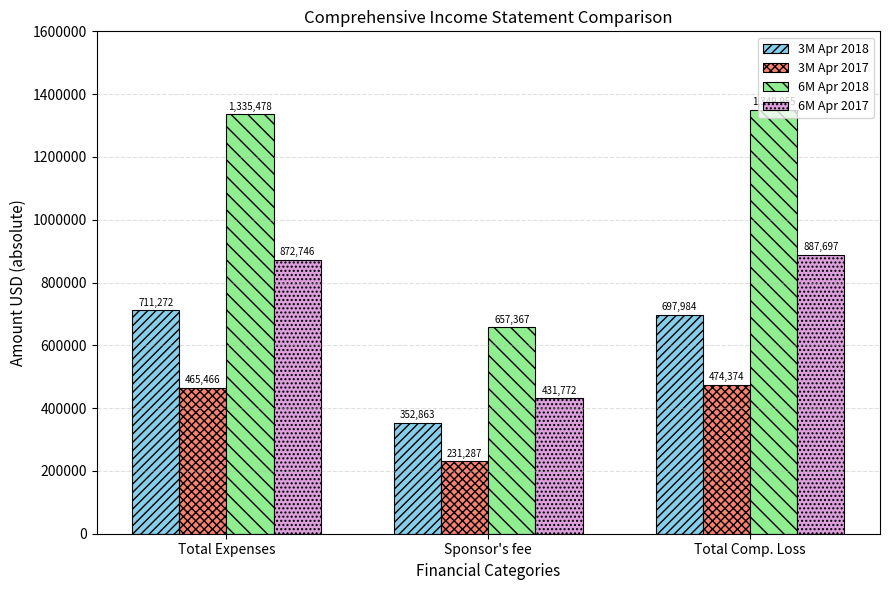

Which series has the widest spread of values?

6M Apr 2018